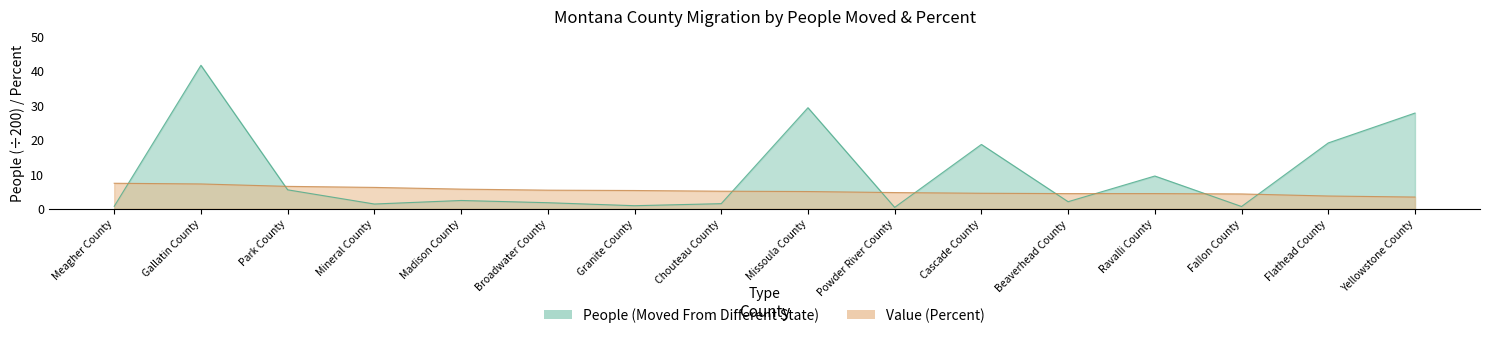

How many lines are shown in the chart?

2